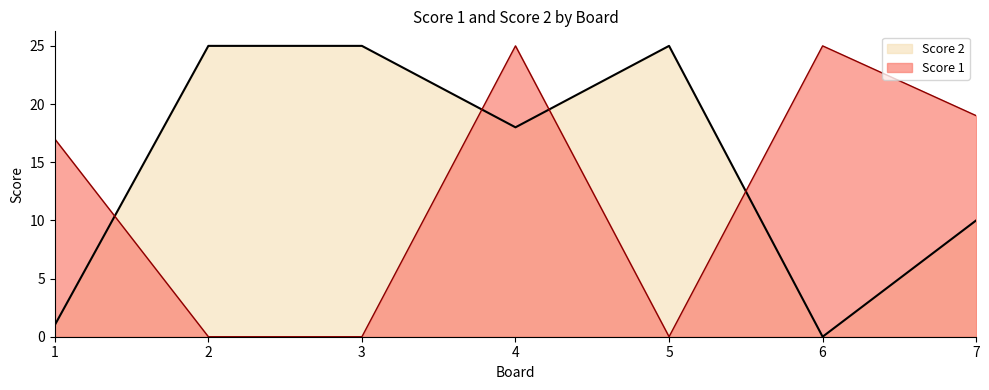

List the series in order of their overall mean, highest first.

Score 2, Score 1